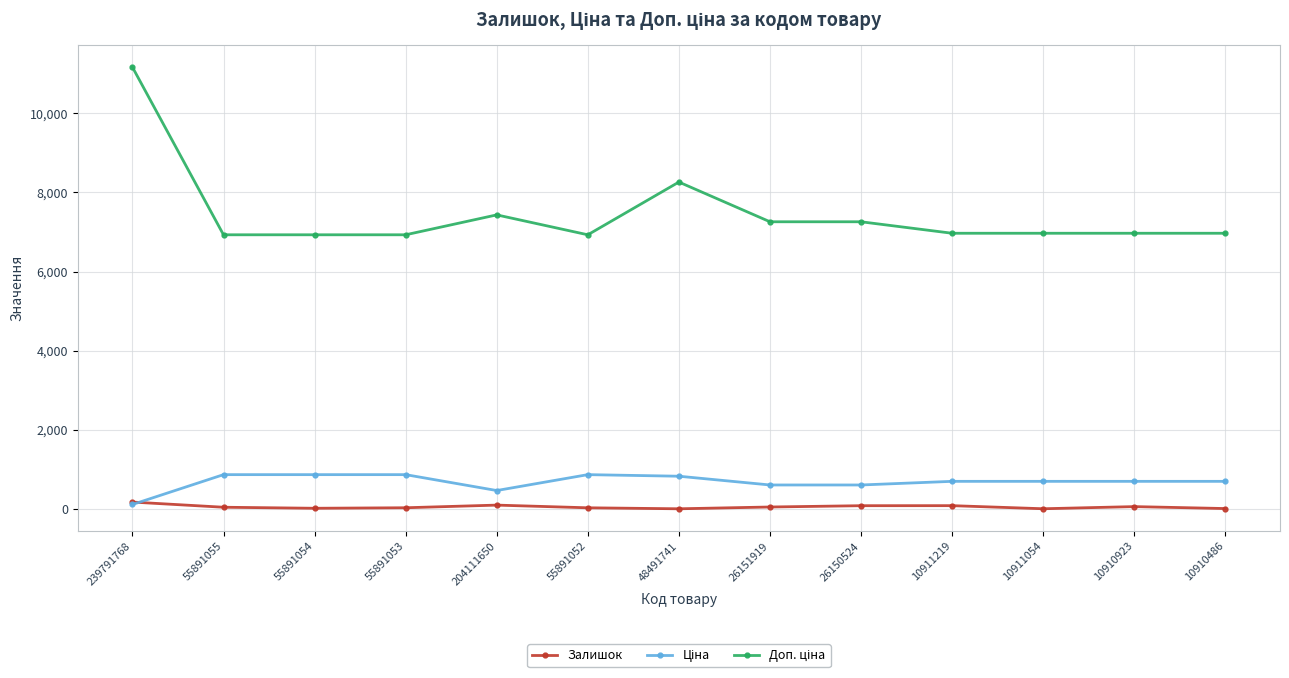

Which label corresponds to the largest value in the chart?

239791768